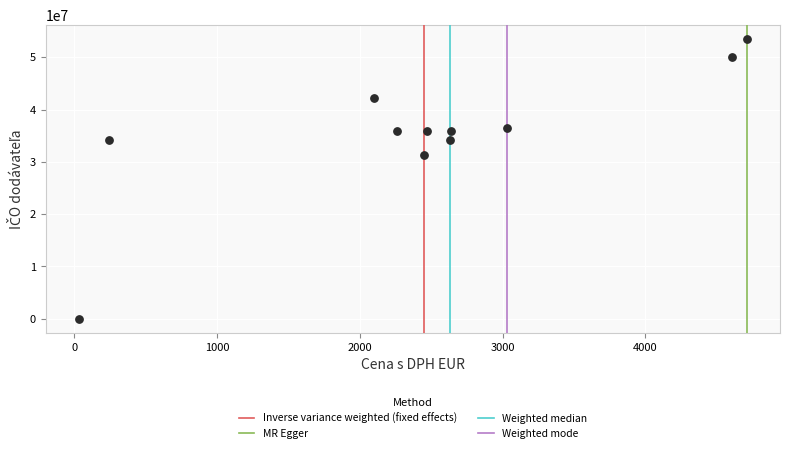

What Y value in the scatter plot is closest to 26744167?

31388671